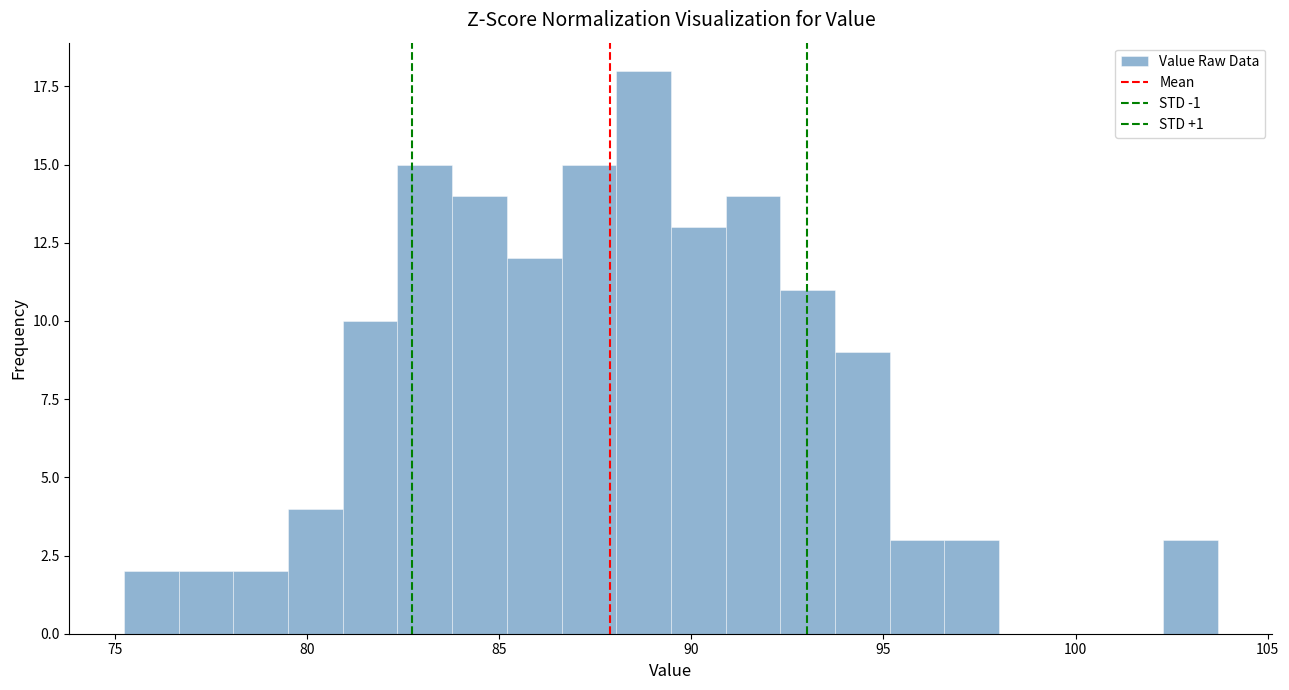

Read against the x-axis, roughly where is the centre of the tallest bar?

89.0